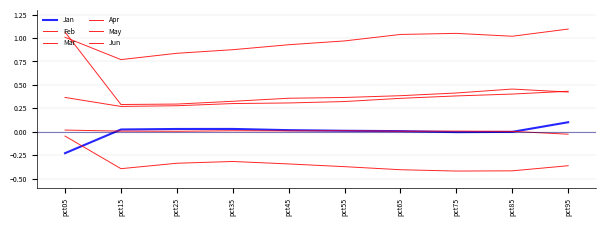

How many series are shown in this chart?

6